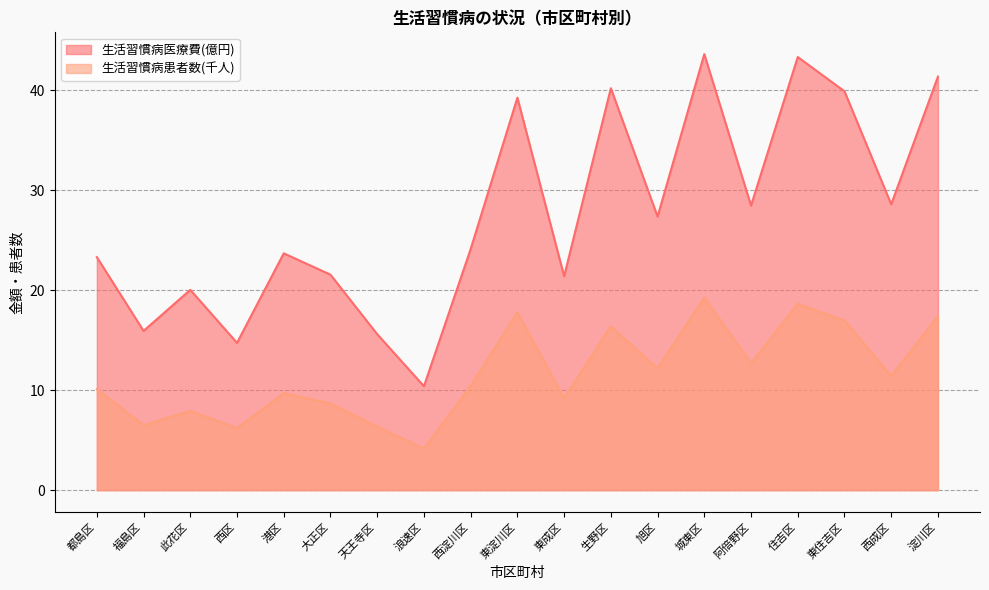

Reading right to left, list all the values displayed in this chart.

生活習慣病医療費(円): 淀川区=41.4	西成区=28.6	東住吉区=39.9	住吉区=43.3	阿倍野区=28.5	城東区=43.6	旭区=27.4	生野区=40.2	東成区=21.4	東淀川区=39.3	西淀川区=24.1	浪速区=10.4	天王寺区=15.6	大正区=21.6	港区=23.7	西区=14.7	此花区=20.0	福島区=15.9	都島区=23.3
生活習慣病患者数(人): 淀川区=17.4	西成区=11.4	東住吉区=17.0	住吉区=18.6	阿倍野区=12.7	城東区=19.3	旭区=12.2	生野区=16.4	東成区=9.2	東淀川区=17.8	西淀川区=10.4	浪速区=4.2	天王寺区=6.4	大正区=8.7	港区=9.7	西区=6.2	此花区=7.9	福島区=6.5	都島区=10.1